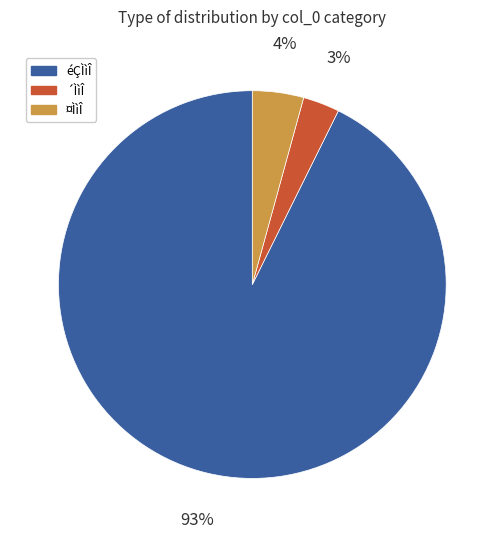

Is there a majority slice in this chart?

Yes